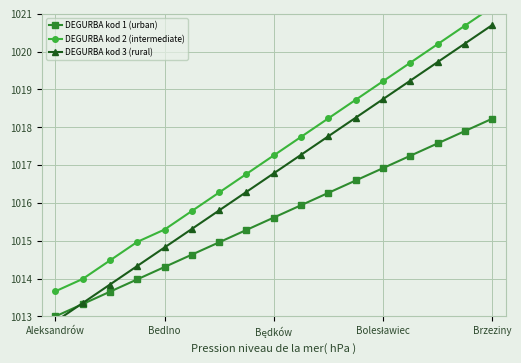

Is the value of DEGURBA kod 2 (intermediate) at 9 greater than the value of DEGURBA kod 3 (rural) at 14?

No